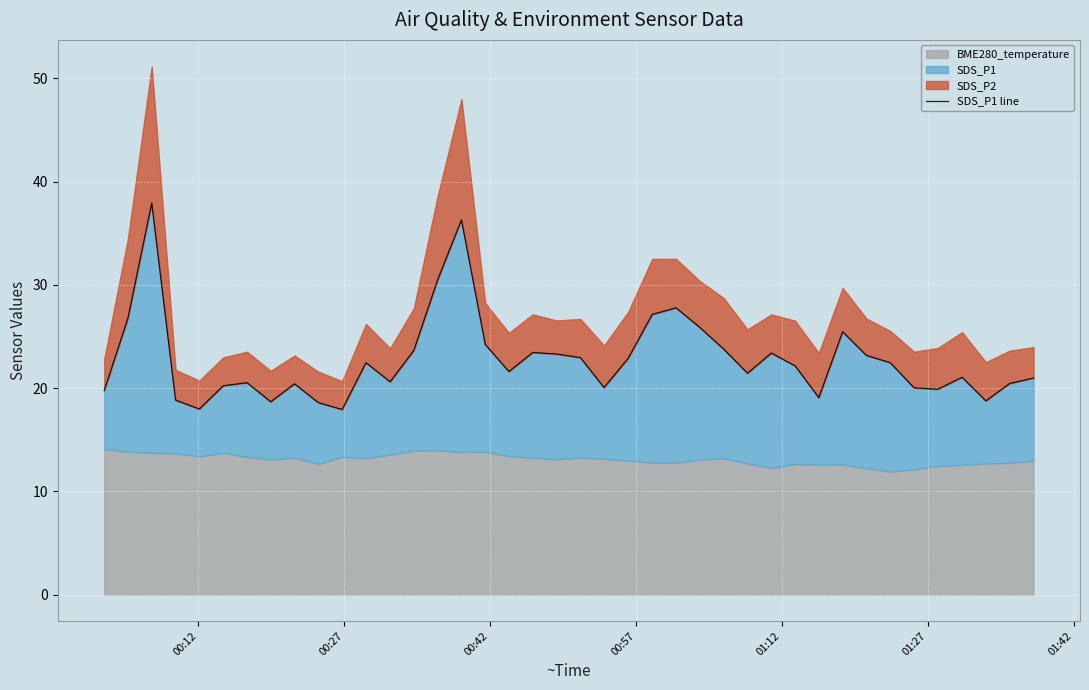

What is the difference between the maximum and minimum values?

20.0